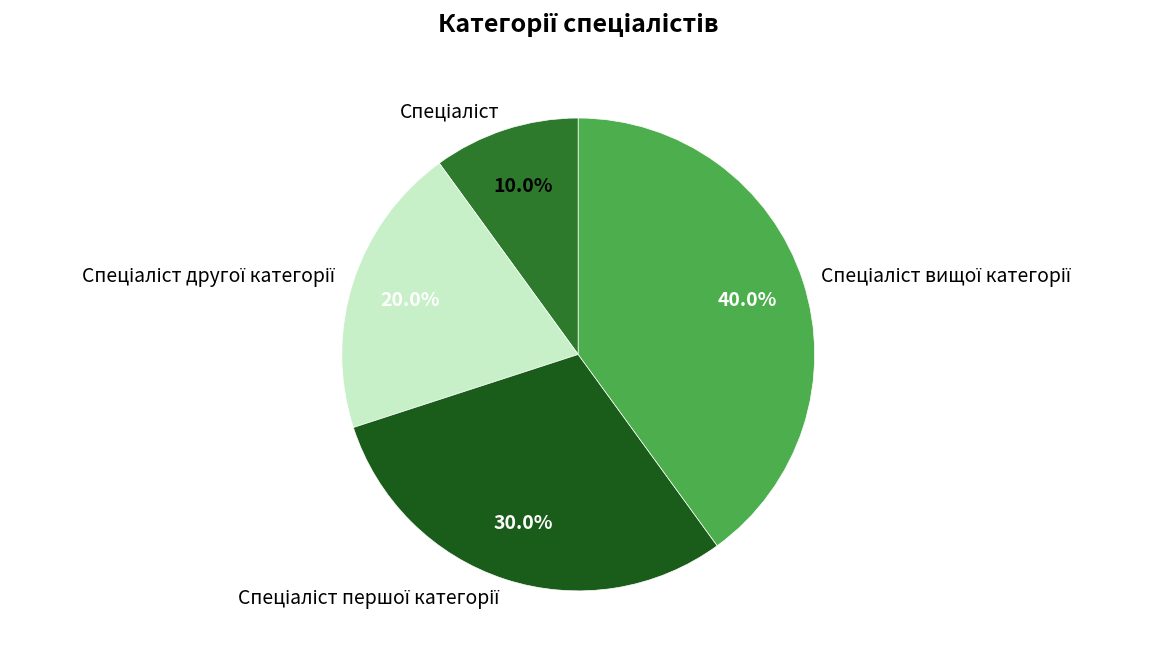

Is there a majority slice in this chart?

No